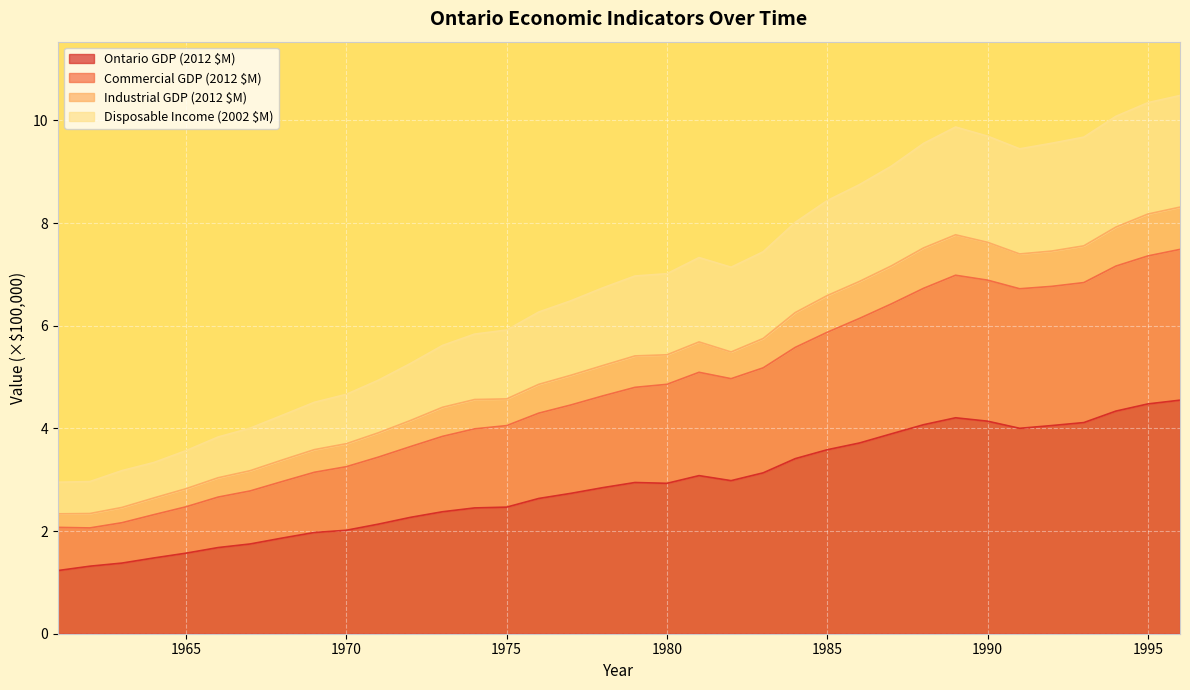

What is the difference between the maximum and minimum values in the Ontario GDP (2012 $M) series?

3.3